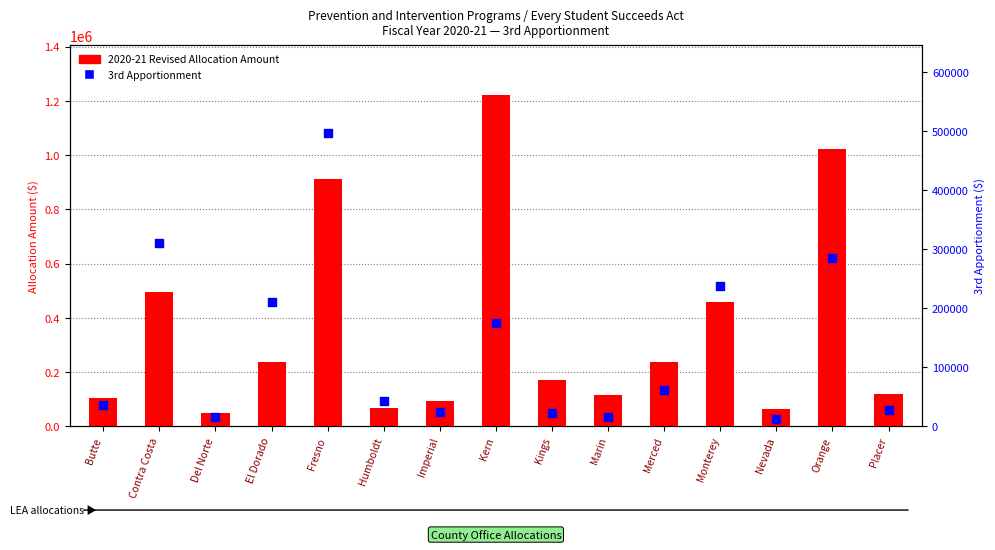

Which series has the largest total across all categories?

2020-21 Revised Allocation Amount